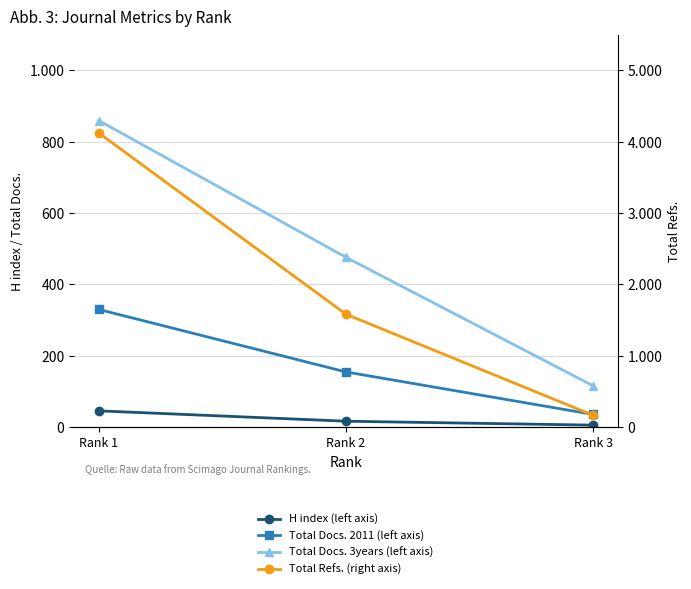

What is the difference between the second highest and minimum values in the Total Docs. 3years (left axis) series?

360